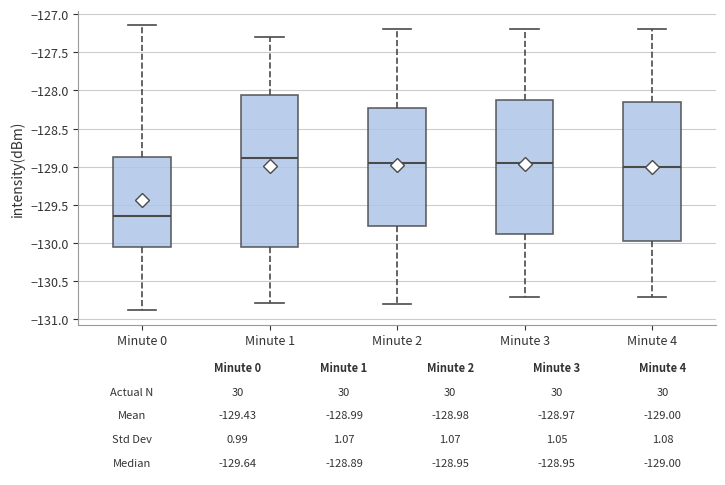

Comparing the boxes themselves (not the whiskers), which one is the tallest?

Minute 1